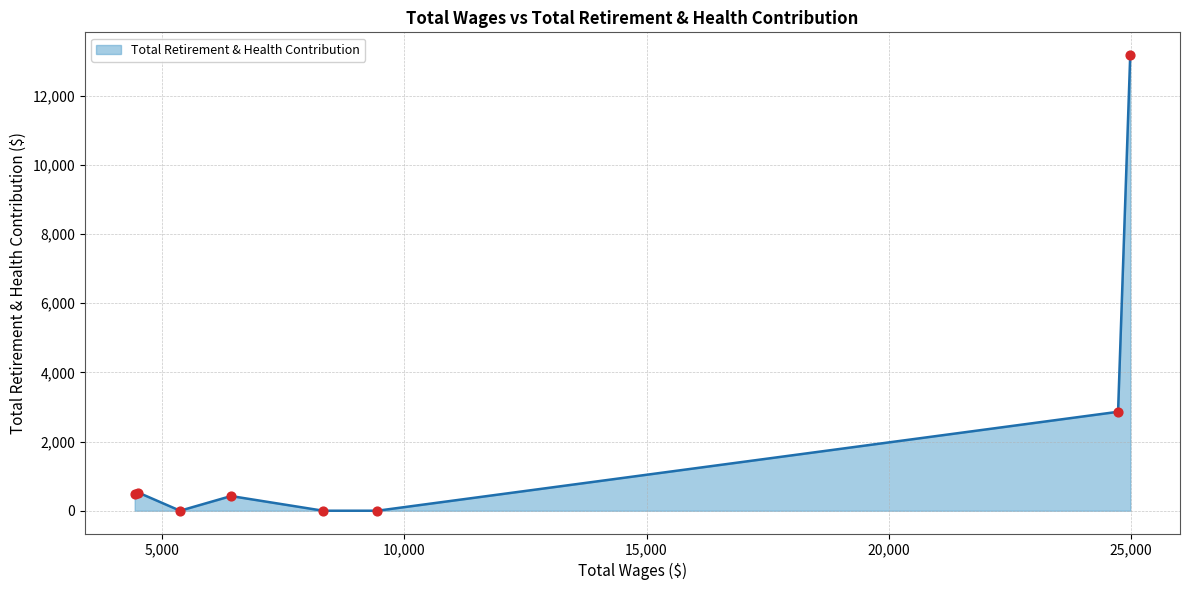

What is the difference between the second highest and minimum values?

2860